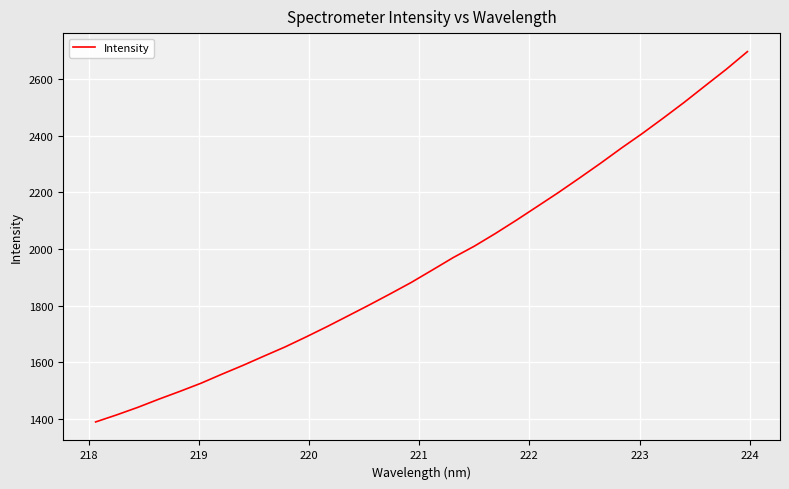

What is the maximum value shown in the chart?

2697.2